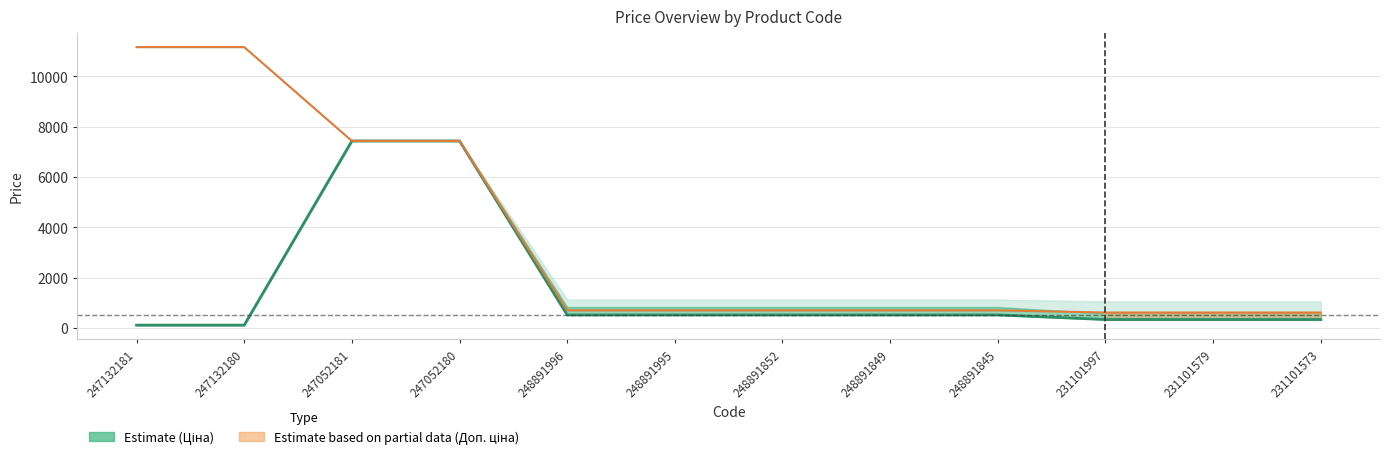

What is the difference between the second highest and minimum values in the Ціна series?

7324.5